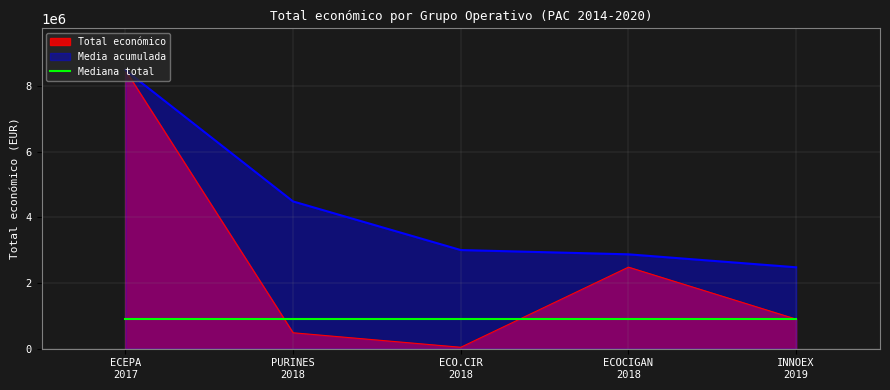

What is the difference between the maximum and minimum values?

8442154